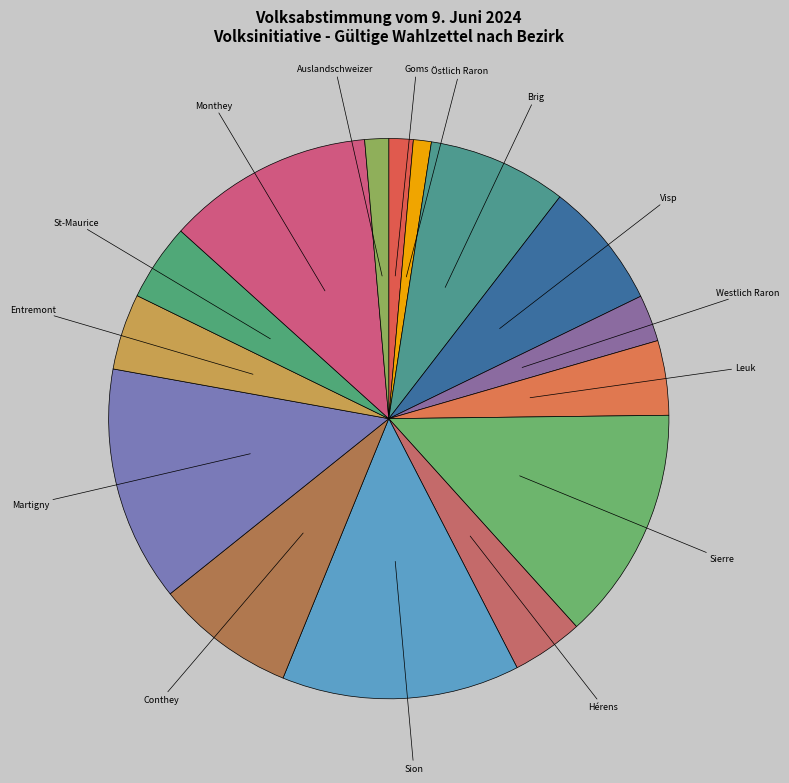

Does any single category account for the majority?

No